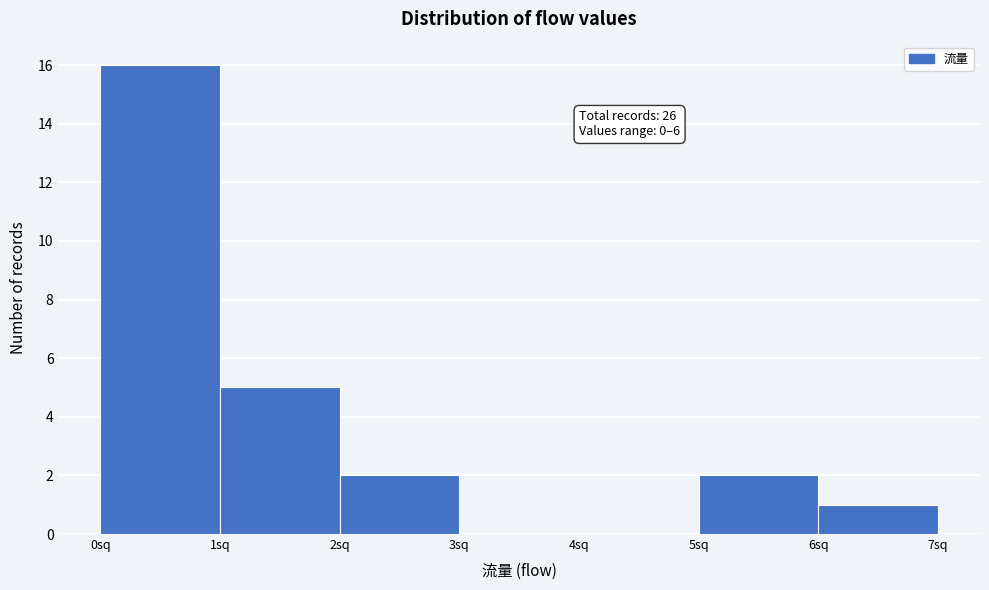

Which range on the x-axis has the tallest bar?

0 to 1